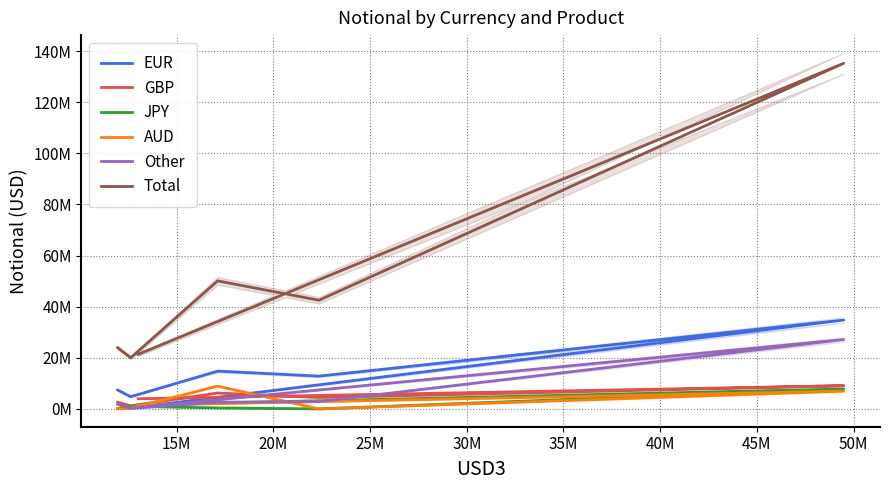

True or false: Total and Other cross at least once.

False